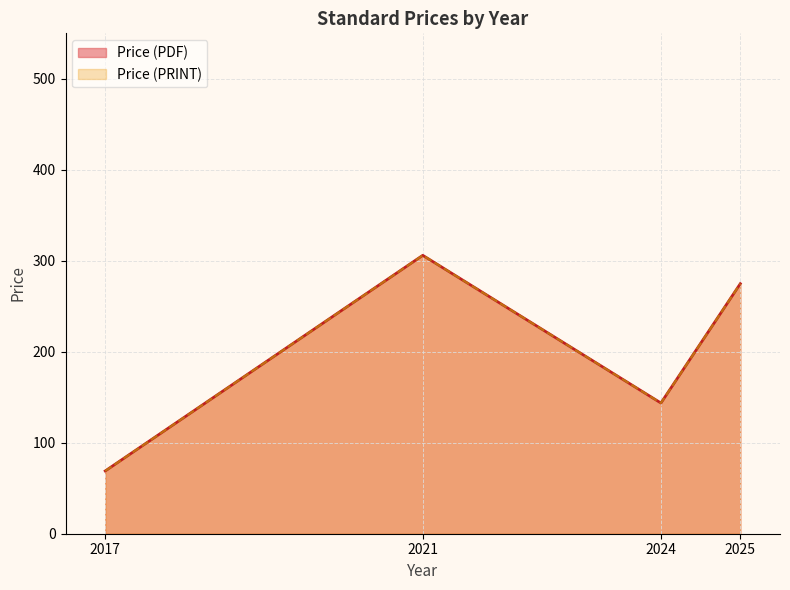

Which series has the largest range (max minus min)?

Price (PDF)